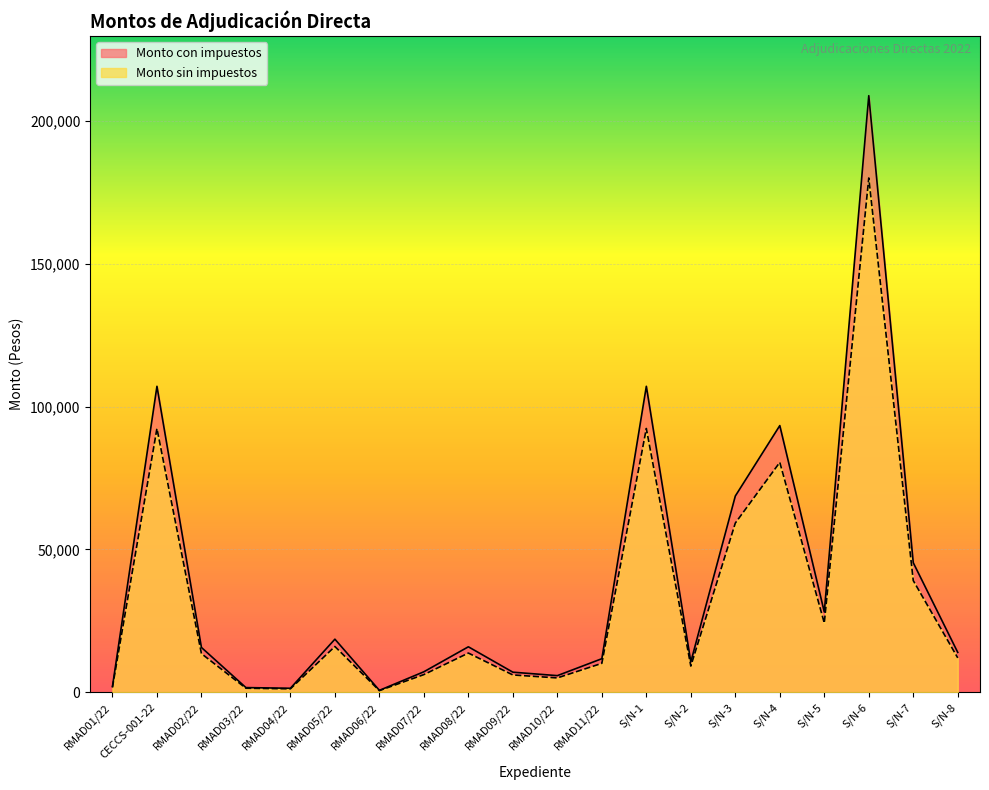

Where is the first local maximum for Monto sin impuestos?

CECCS-001-22